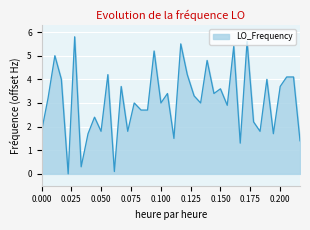

What is the difference between the maximum and minimum values?

5.8